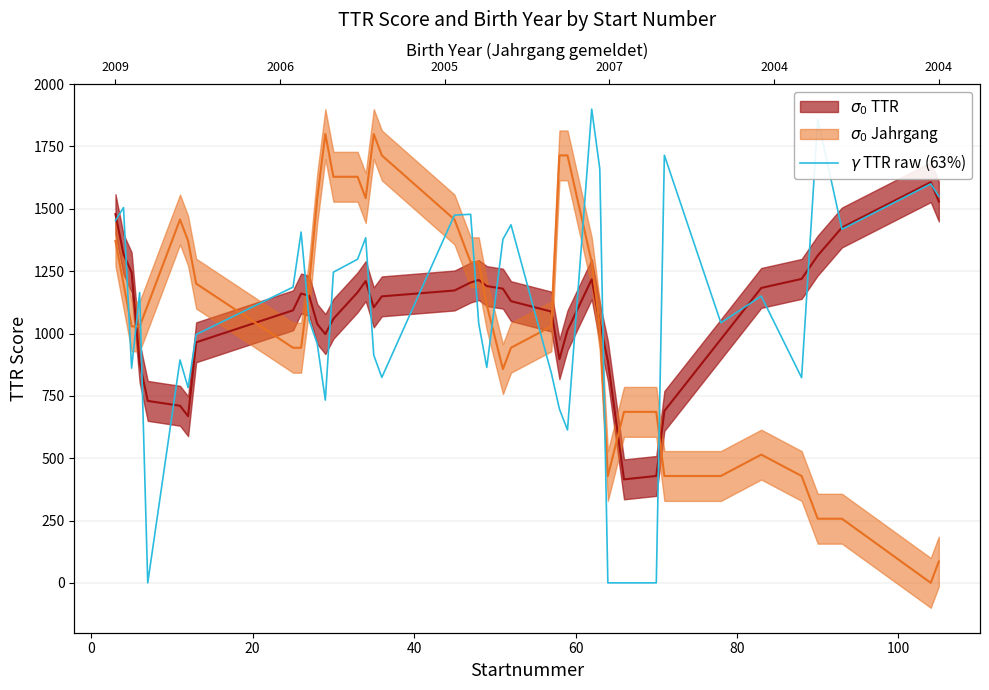

What is the difference between the second highest and second lowest values?

1860